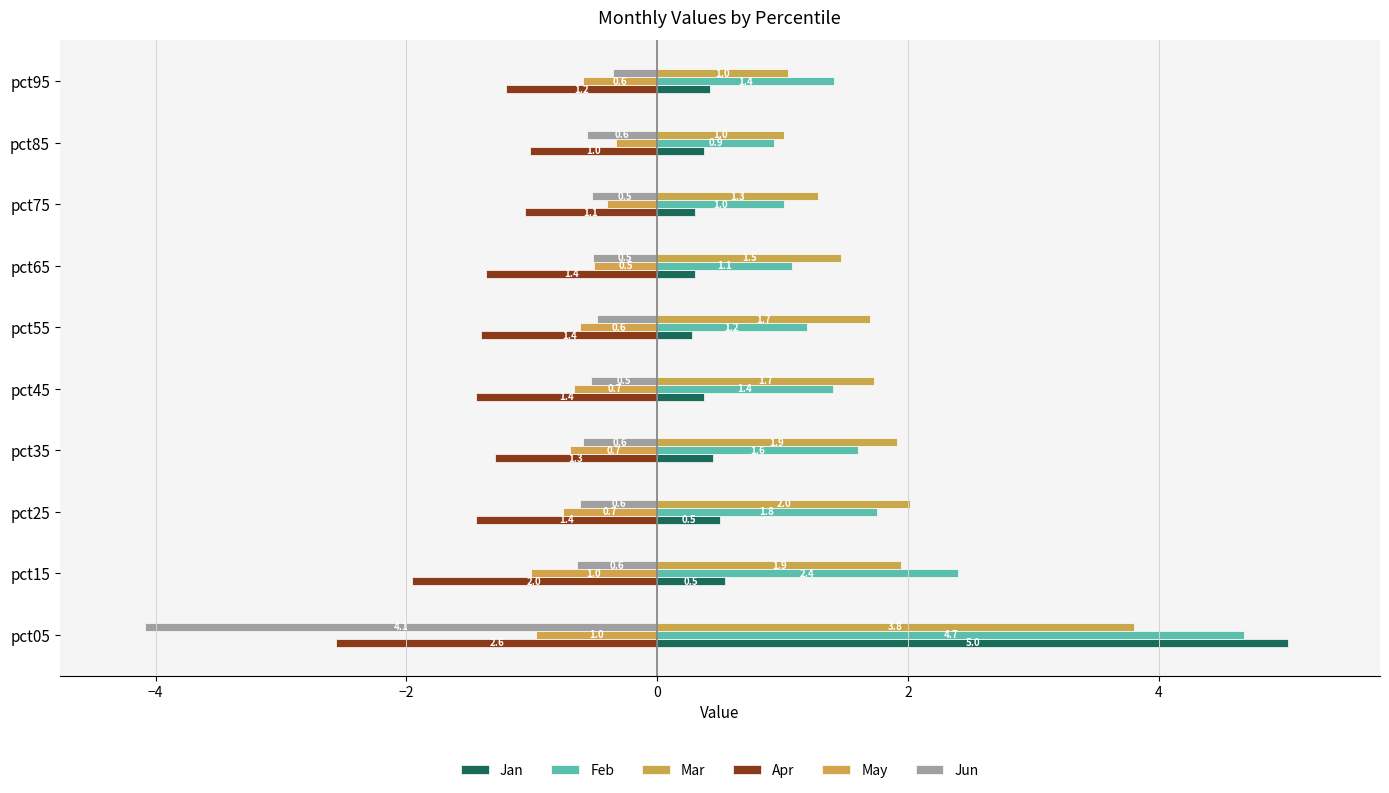

How many distinct data groups are displayed?

6